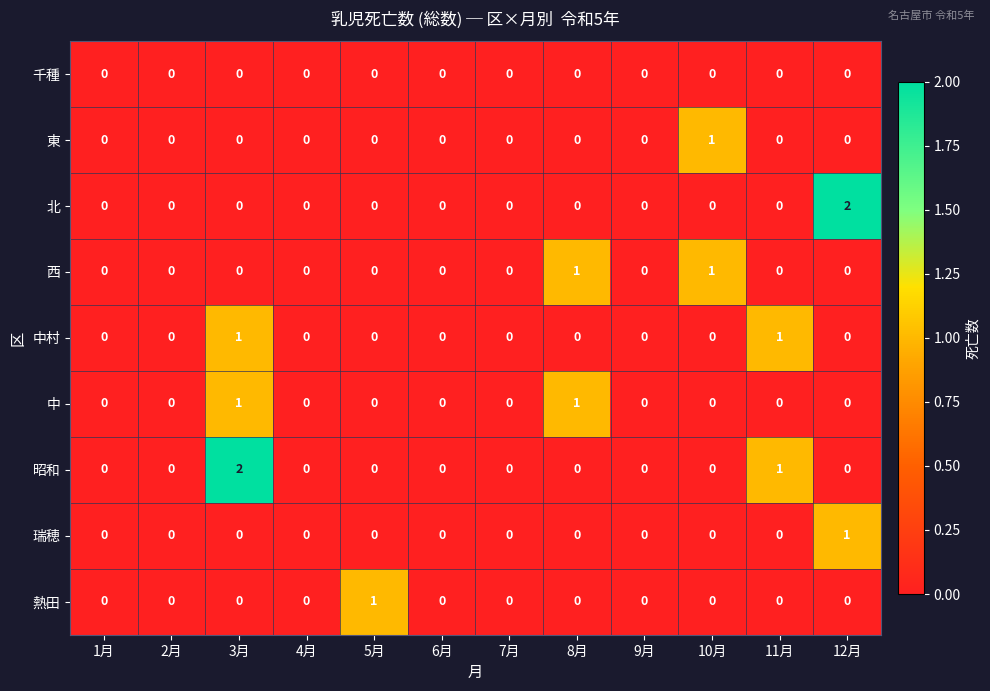

Count the number of data series in this chart.

9